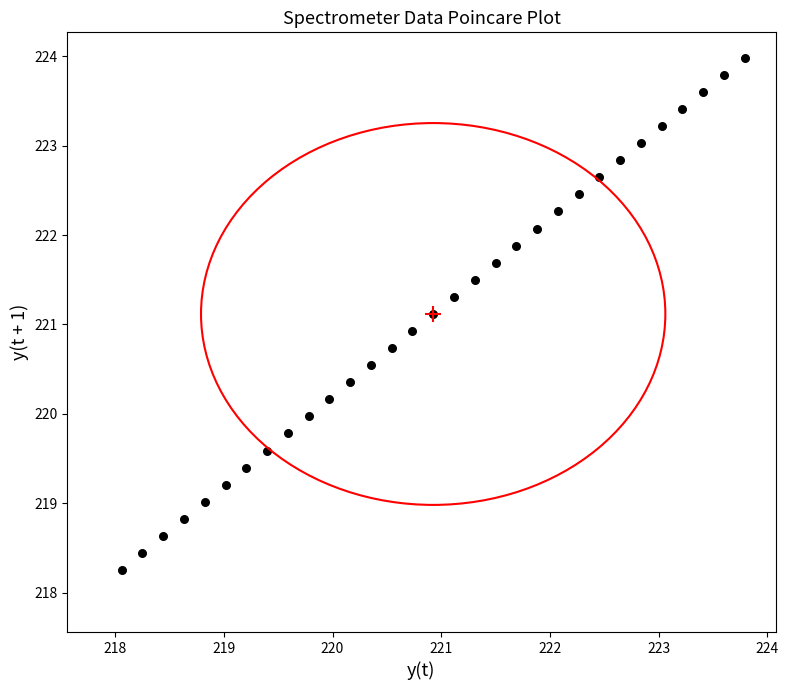

What is the range of X values (max minus min)?

5.7